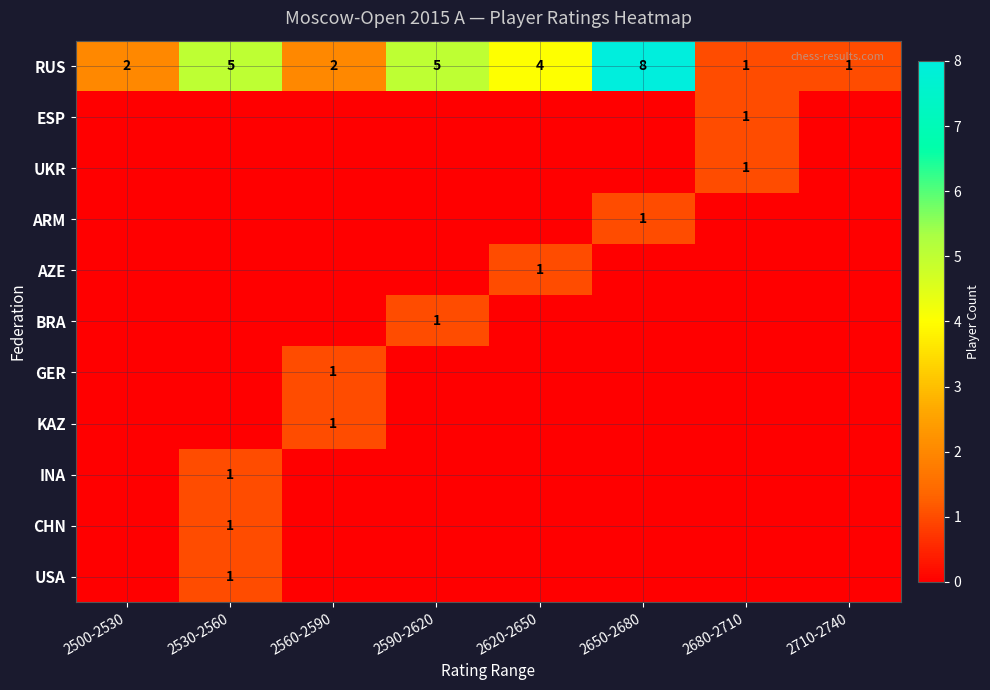

Is it true that RUS equals 13 at 2650-2680?

False